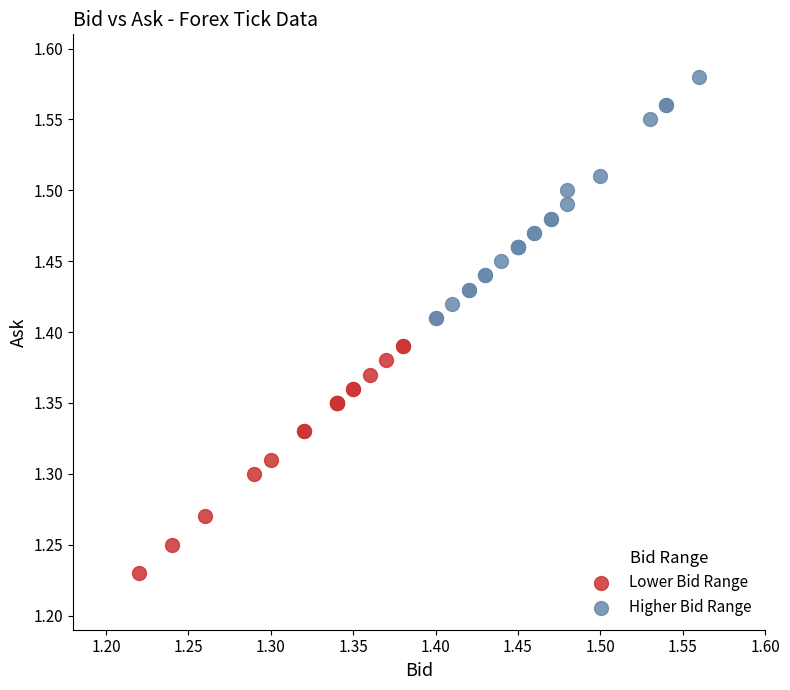

Which series contains the highest Y value?

Higher Bid Range